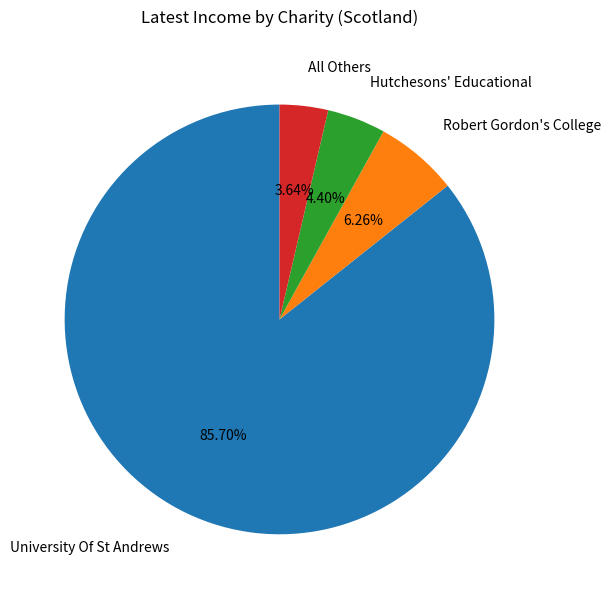

Is there a majority slice in this chart?

Yes